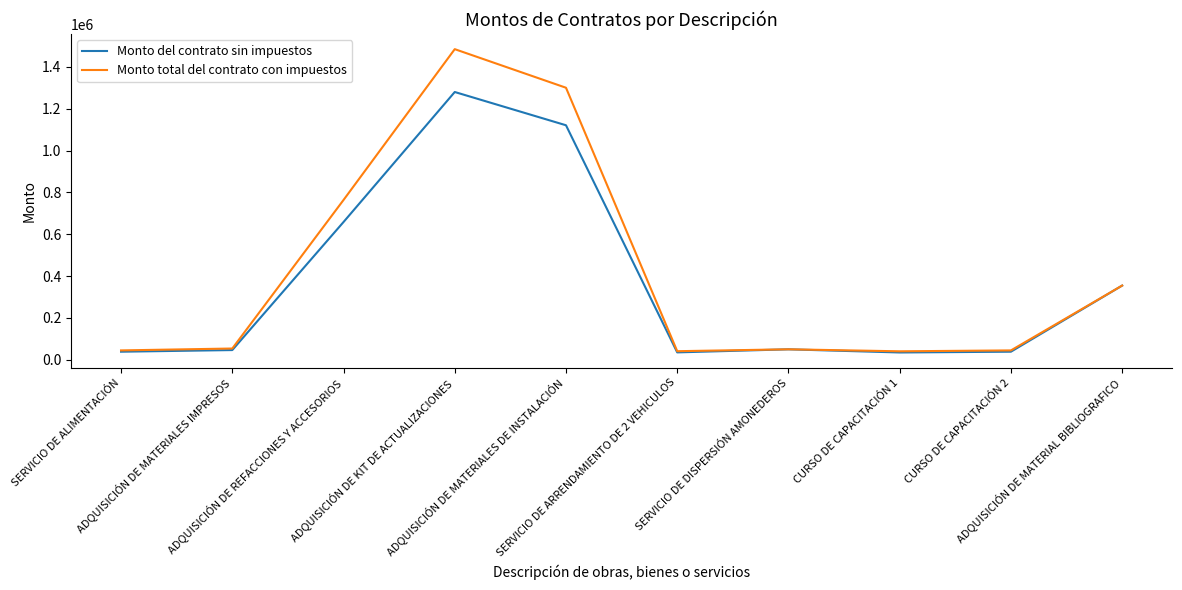

What is the difference between the maximum and minimum values in the Monto del contrato sin impuestos series?

1244569.0